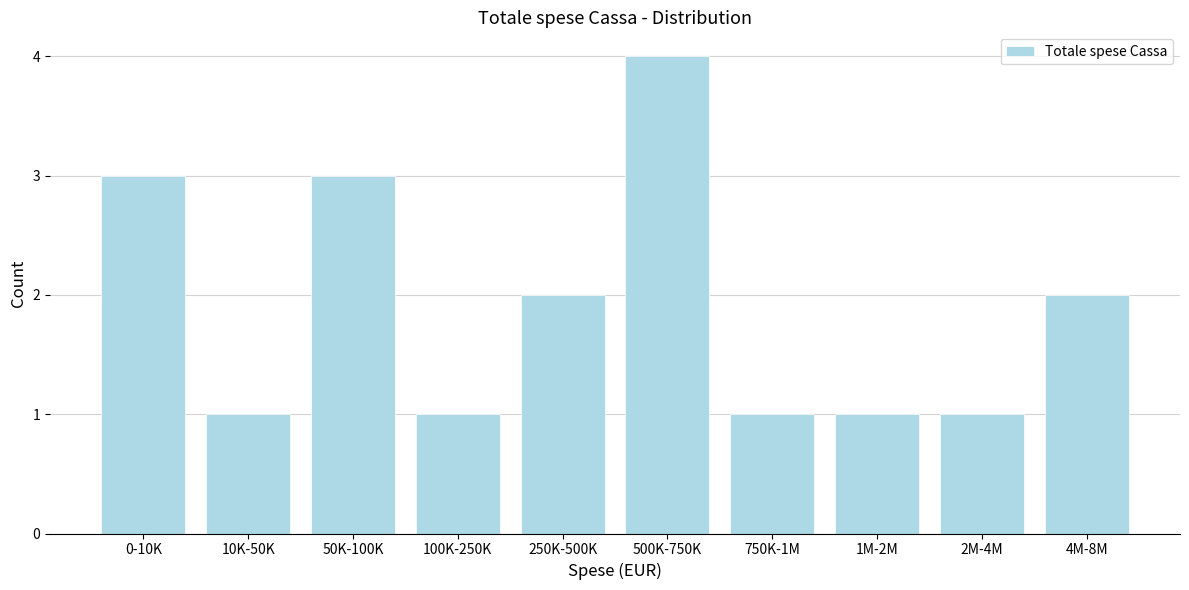

Reading right to left, list all the values displayed in this chart.

2	1	1	1	4	2	1	3	1	3